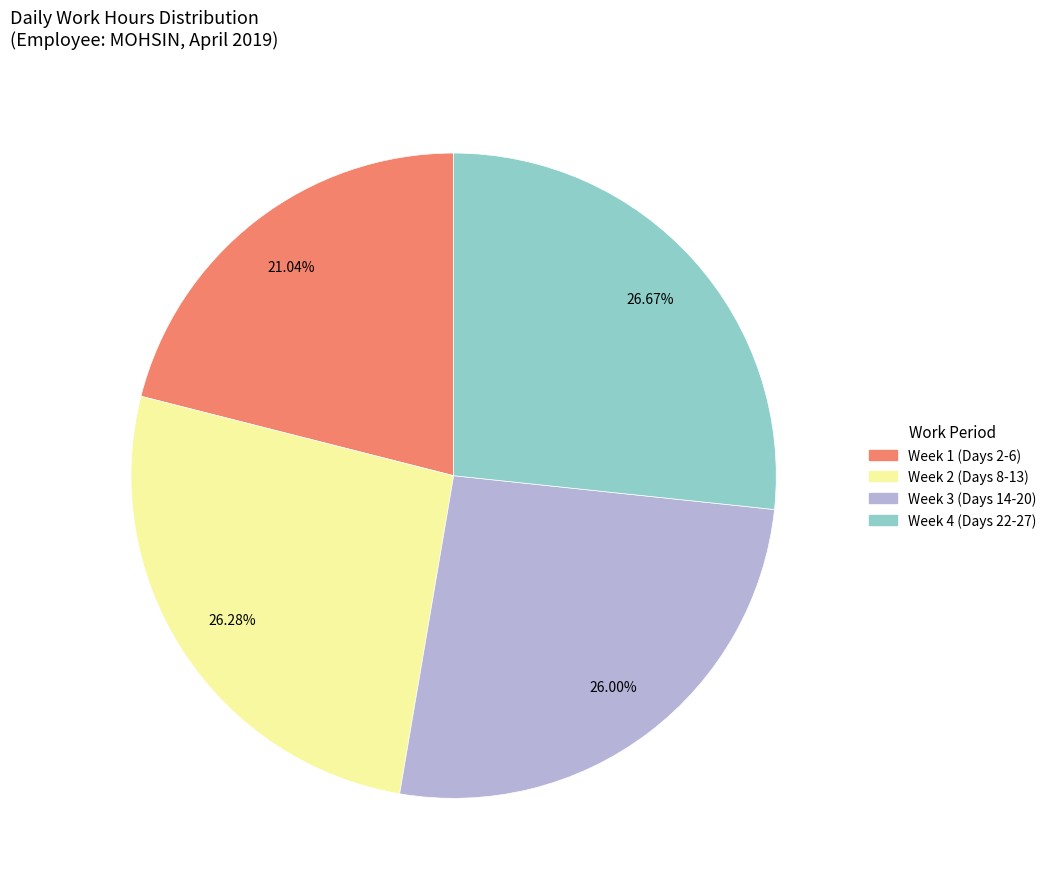

Is there a majority slice in this chart?

No